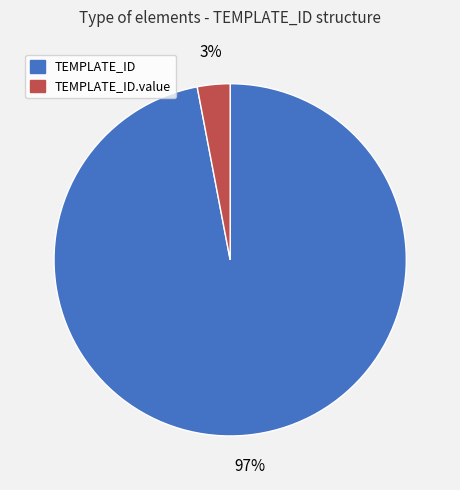

To the nearest percent, what is the difference between the largest and smallest slice percentages?

94%